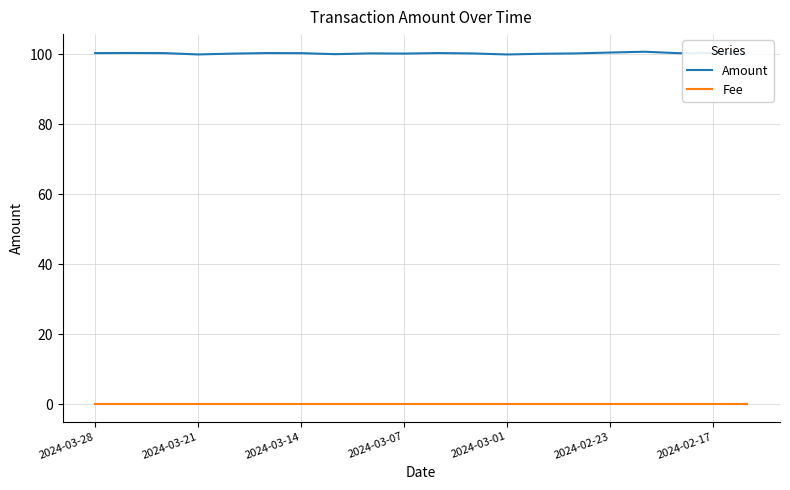

Rank the series by their average value, from lowest to highest.

Fee, Amount